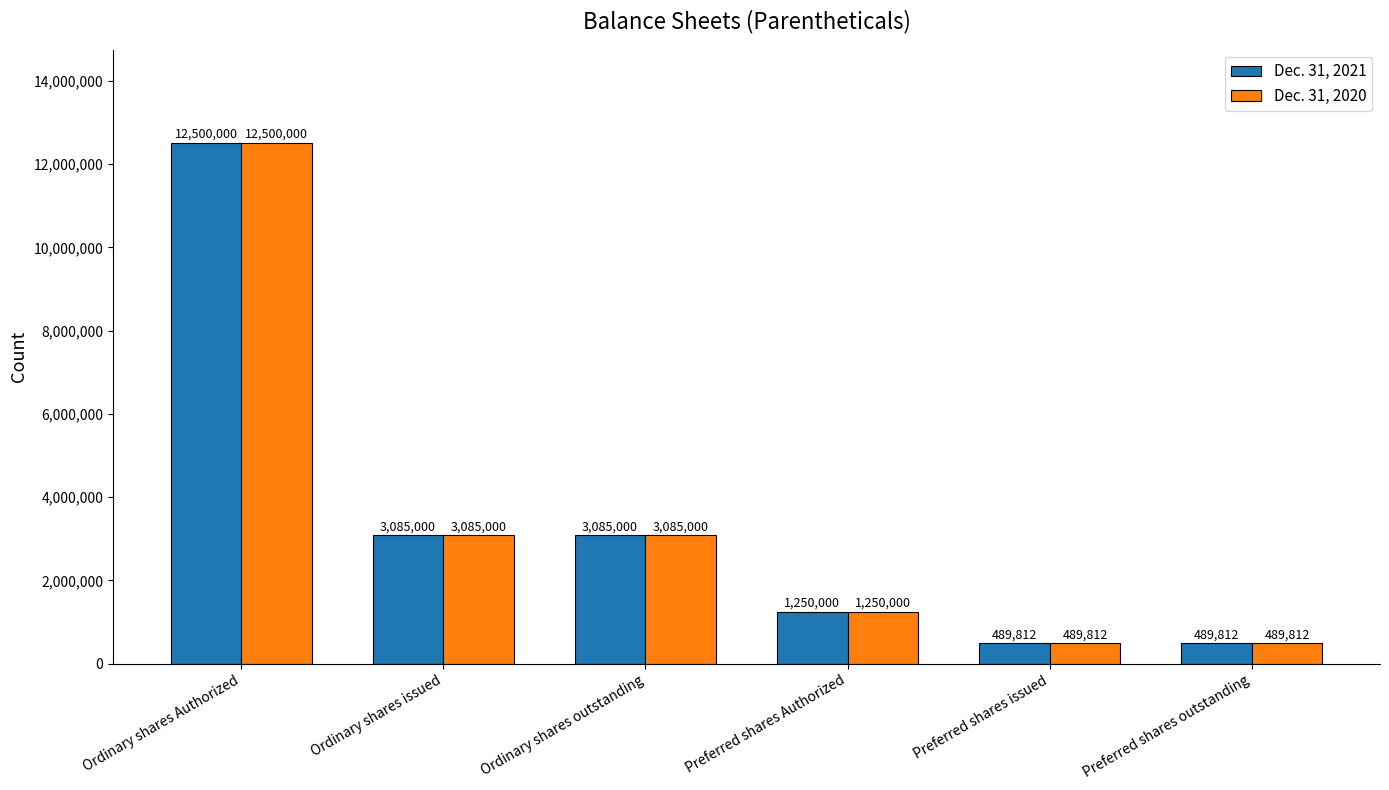

What is the label of the 5th bar from the right?

Ordinary shares issued